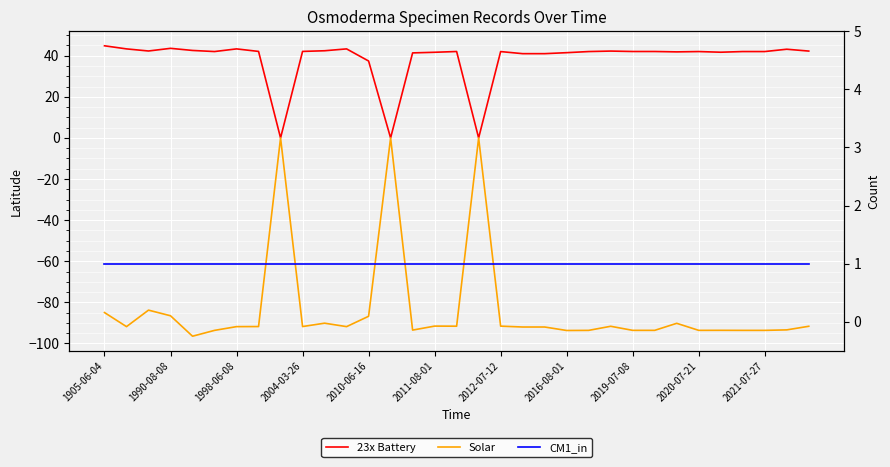

What is the sum of all CM1_in values?

33.0